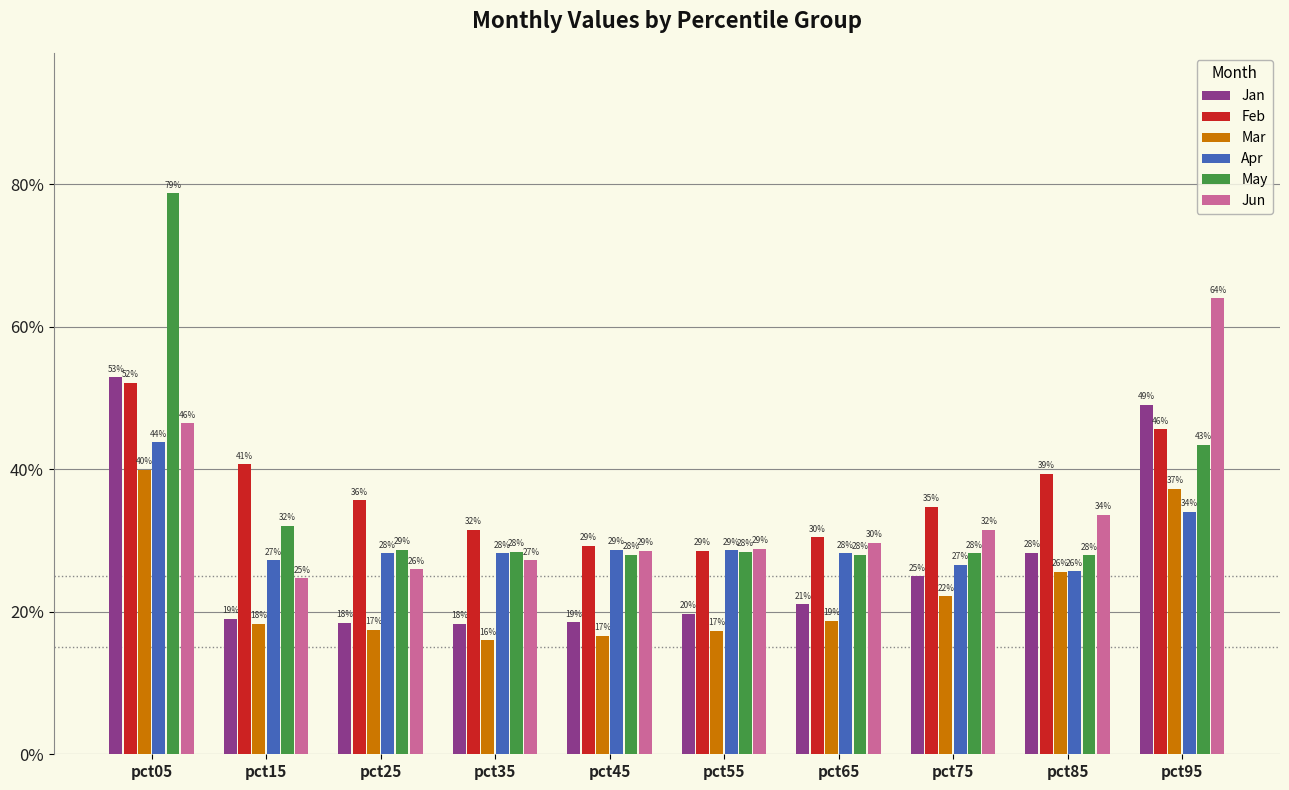

Does the chart contain stacked bars?

No